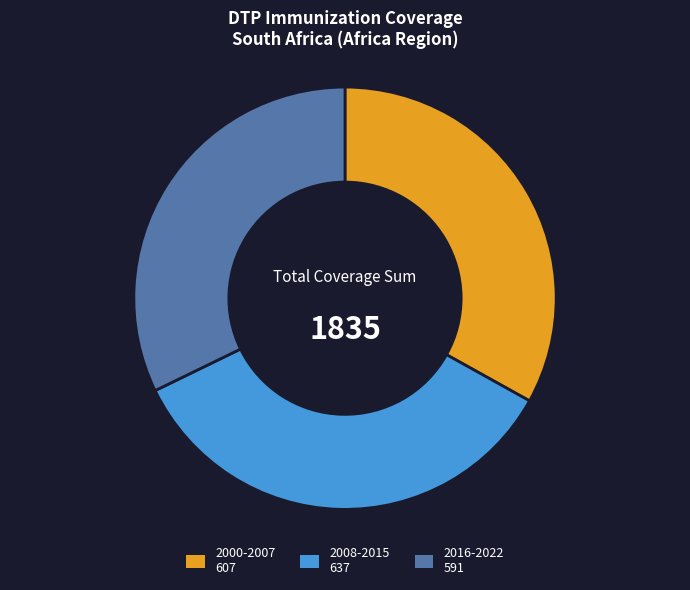

Does any single category account for the majority?

No